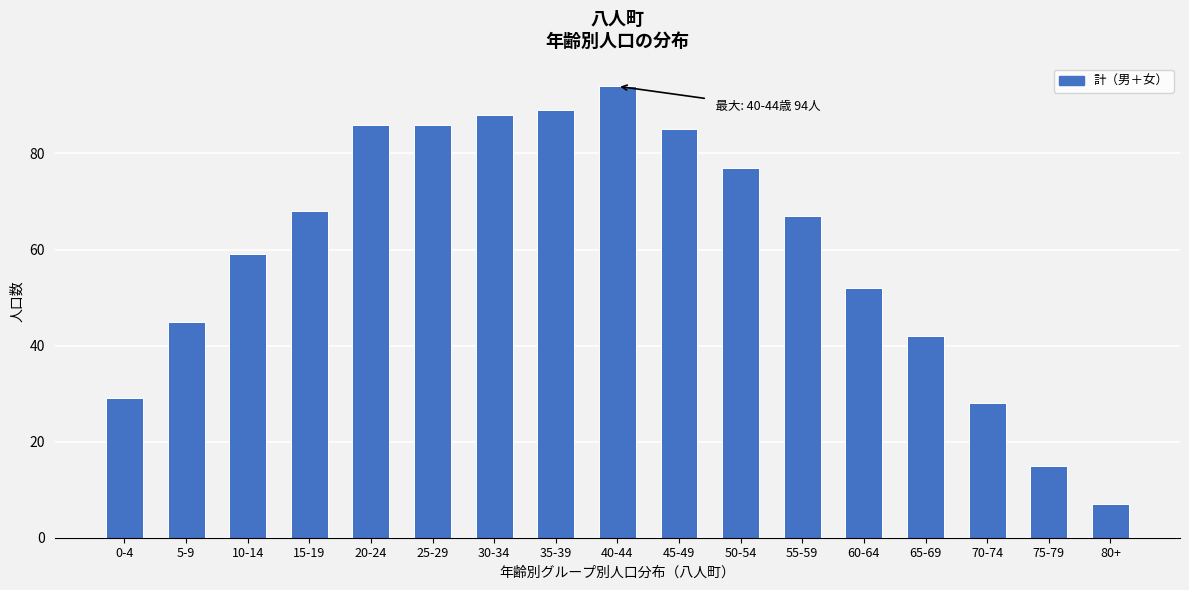

Reading left to right, list all the values displayed in this chart.

0-4=29	5-9=45	10-14=59	15-19=68	20-24=86	25-29=86	30-34=88	35-39=89	40-44=94	45-49=85	50-54=77	55-59=67	60-64=52	65-69=42	70-74=28	75-79=15	80+=7